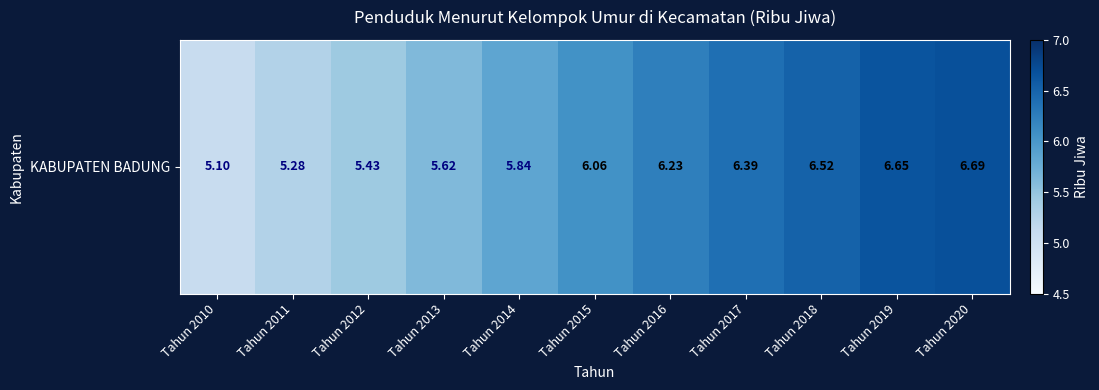

True or false: the data shows 6.4 at Tahun 2017.

True